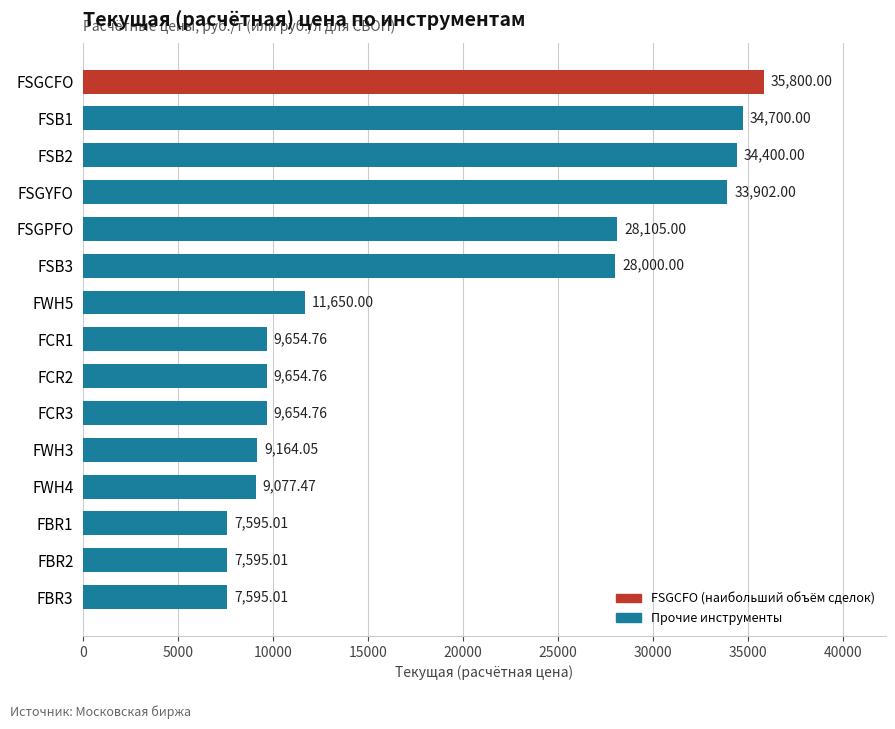

What is the label of the 15th bar from the bottom?

FSGCFO